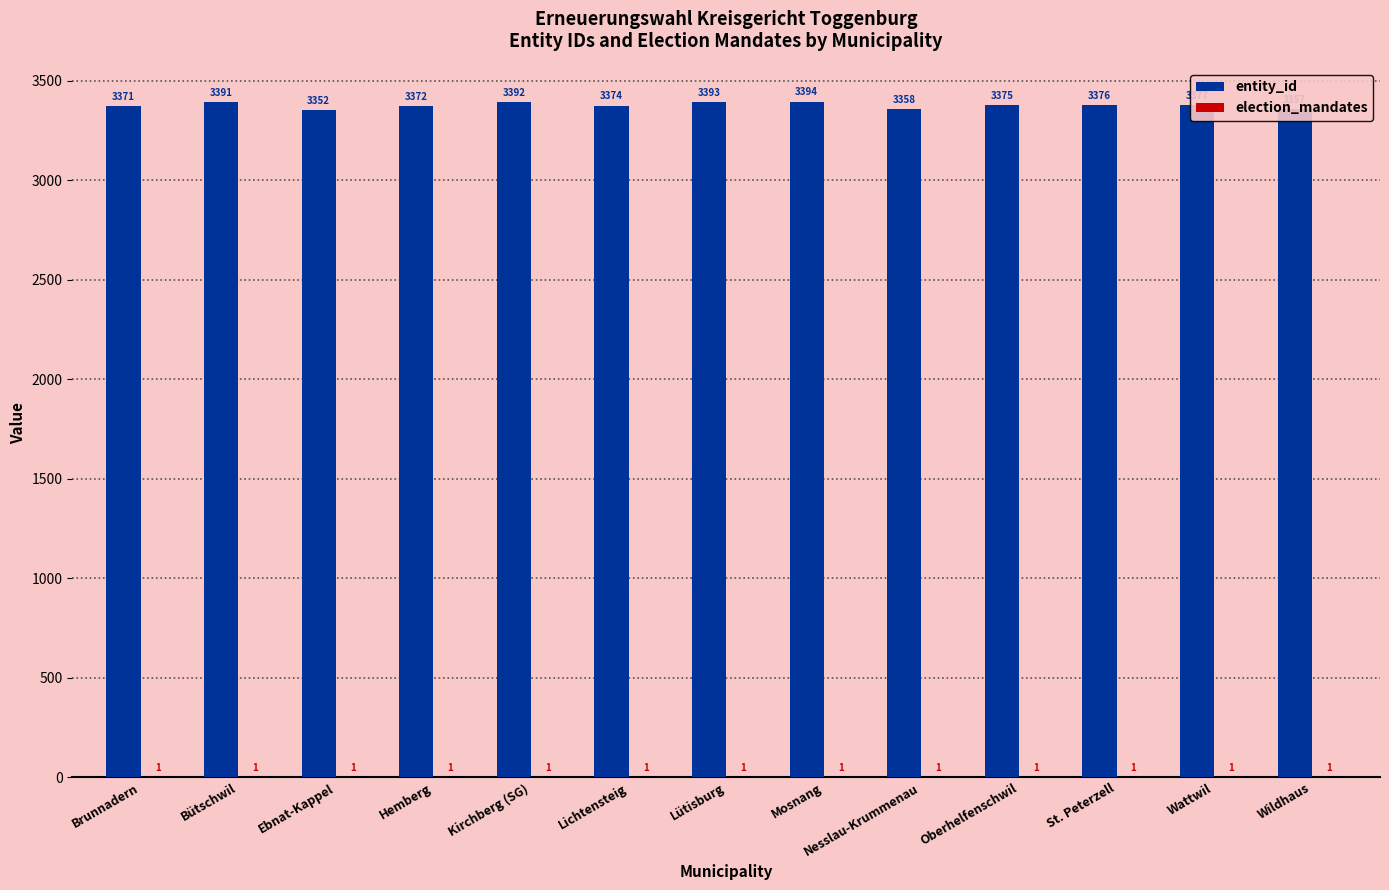

What is the approximate value of entity_id at St. Peterzell, to the nearest 10?

3380